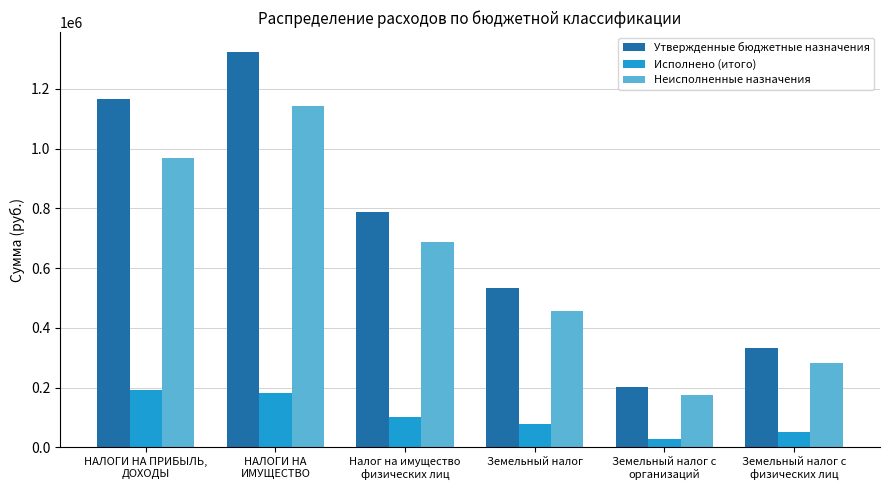

At which label is Исполнено (итого) closest to 110452?

Налог на имущество
физических лиц